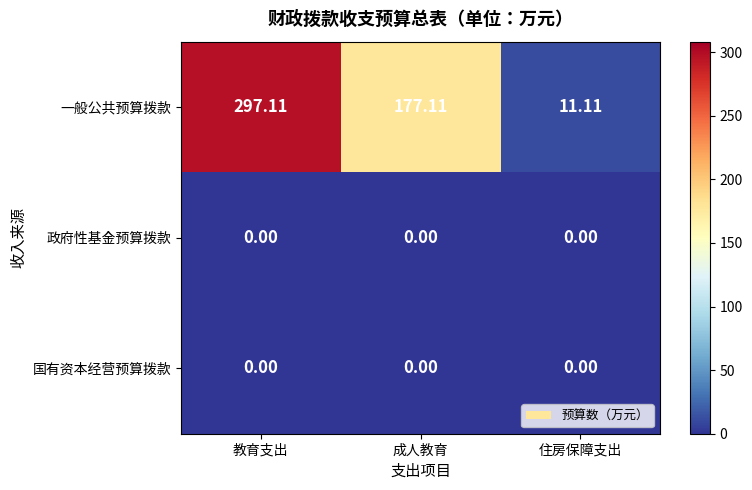

Between 教育支出 and 住房保障支出, which series saw the biggest shift?

一般公共预算拨款